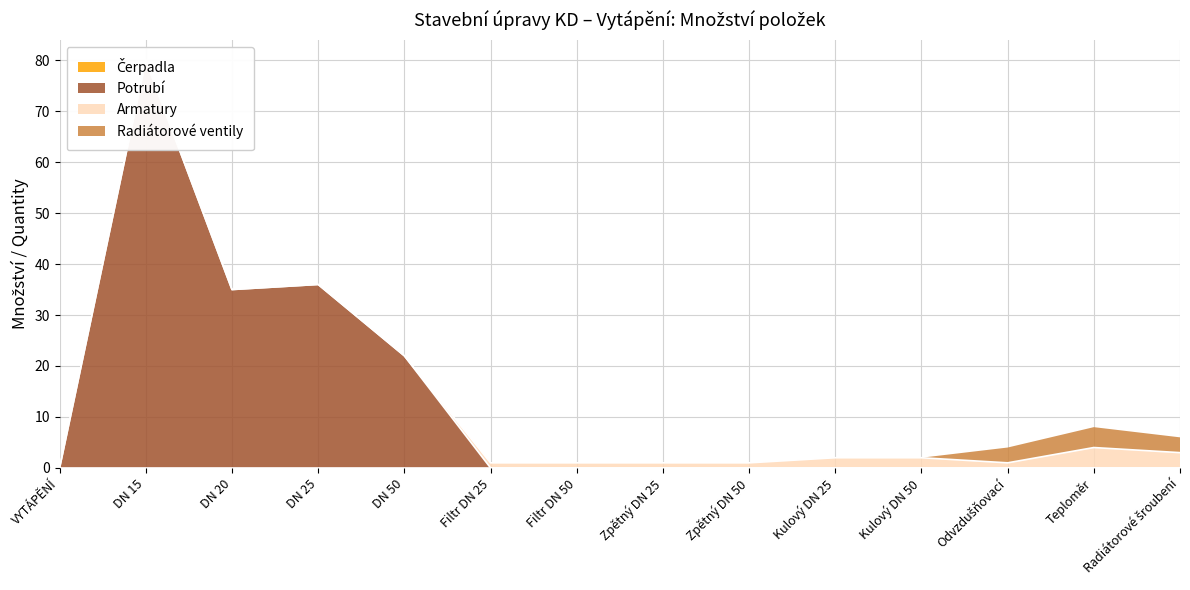

At which category does the chart reach its minimum across all series?

VYTÁPĚNÍ